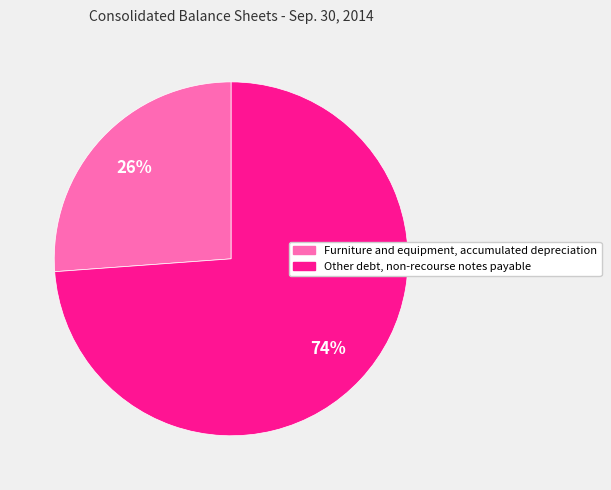

What percentage is the Furniture and equipment, accumulated depreciation slice, to the nearest percent?

26%